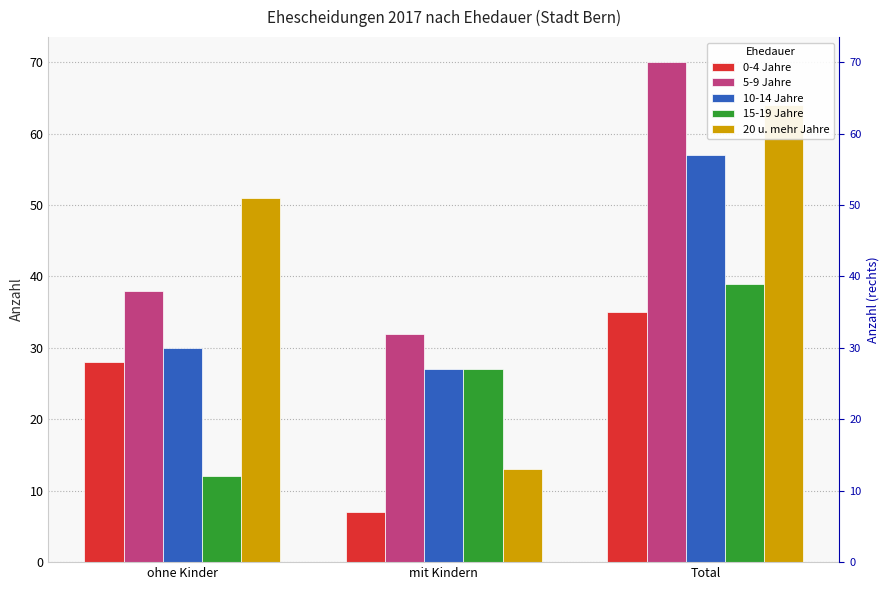

Rank the categories by 20 u. mehr Jahre value from lowest to highest.

mit Kindern, ohne Kinder, Total